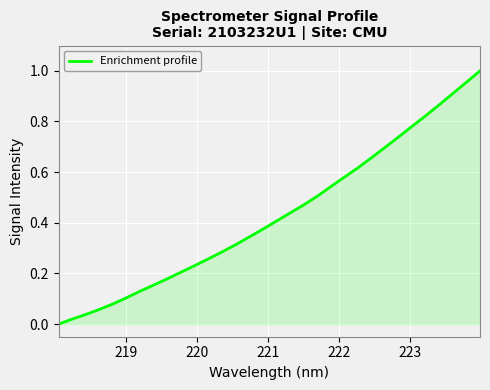

Reading left to right, transcribe all the data shown in this chart.

0.0	0.0	0.0	0.1	0.1	0.1	0.1	0.2	0.2	0.2	0.2	0.3	0.3	0.3	0.3	0.4	0.4	0.4	0.5	0.5	0.5	0.6	0.6	0.7	0.7	0.7	0.8	0.8	0.9	0.9	1.0	1.0